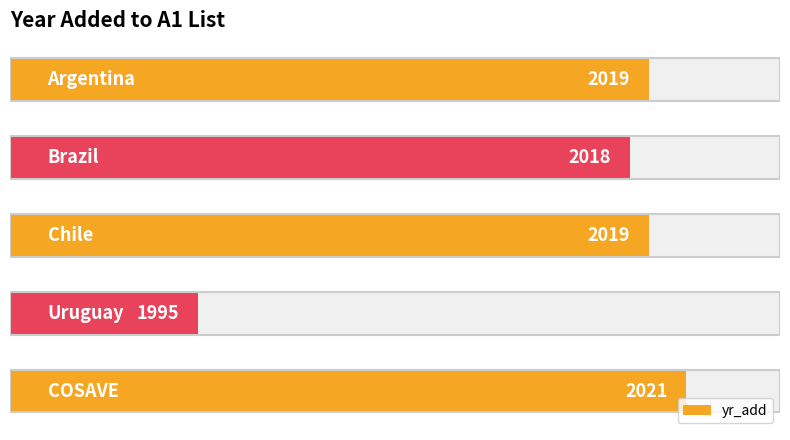

True or false: the data shows 3181 at 1.

False